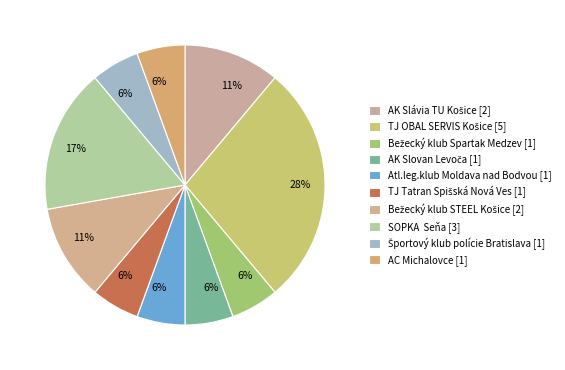

How many segments does this pie chart have?

10